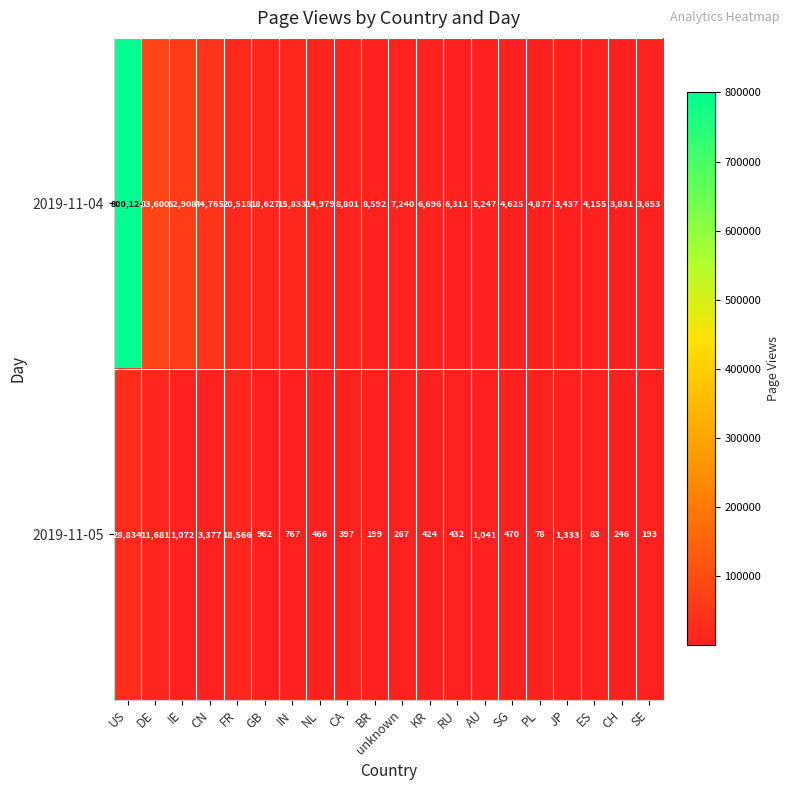

What is the spread (max minus min) of values at RU?

5879